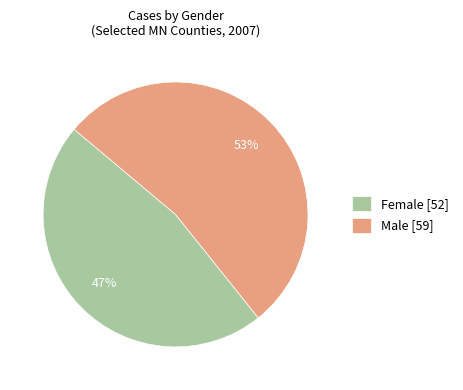

Is there any slice that represents more than half of the pie?

Yes